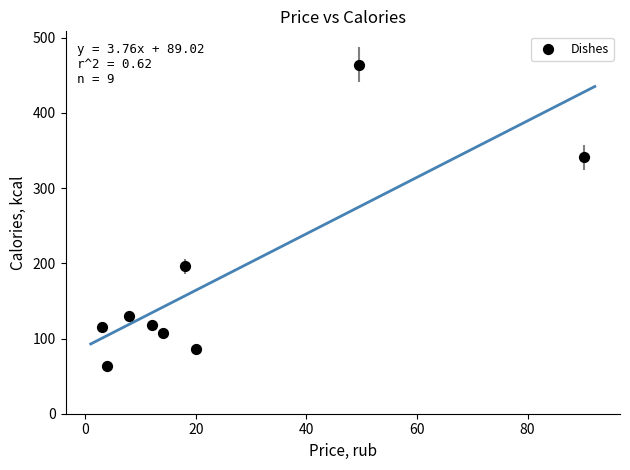

What Y value in the scatter plot is closest to 263?

196.0